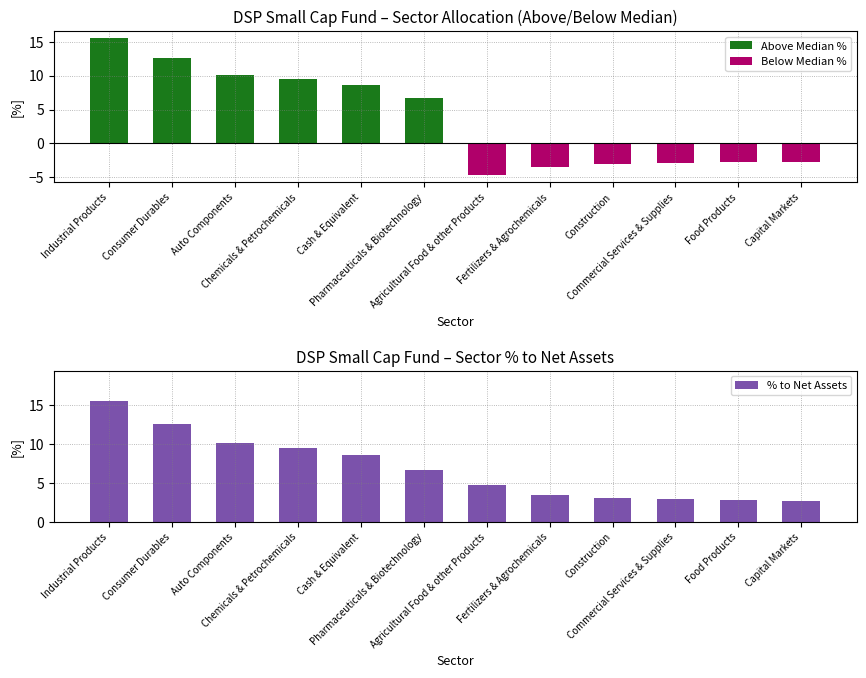

Does the chart contain any negative values?

Yes